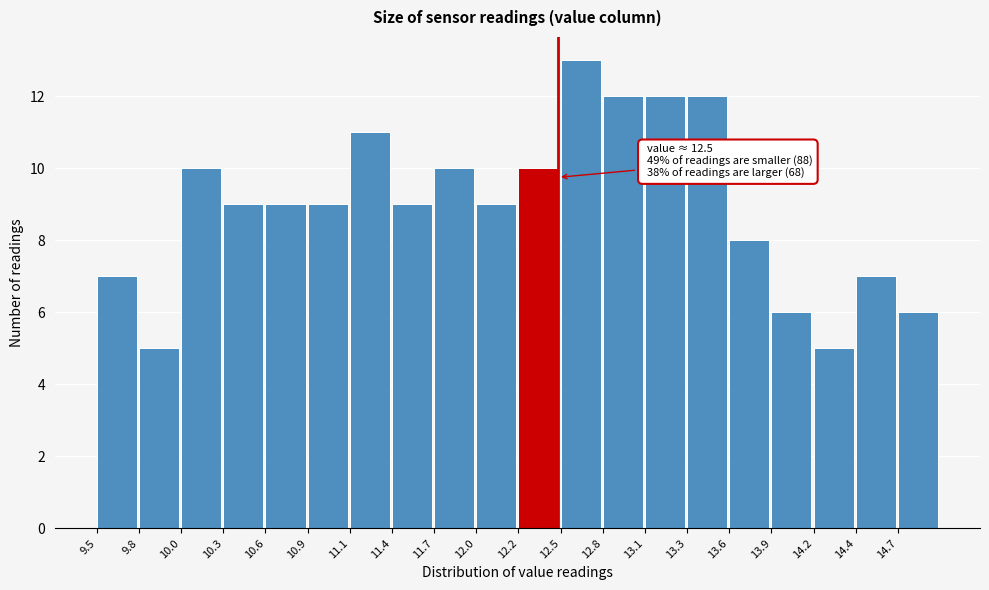

Which range on the x-axis has the tallest bar?

12.50 to 12.80